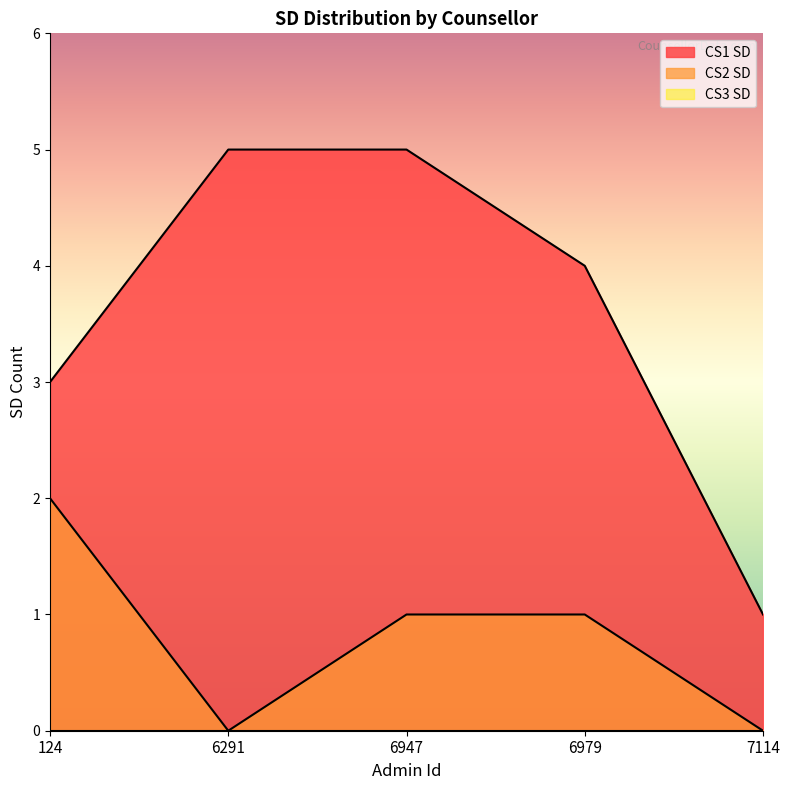

Reading left to right, list all the values displayed in this chart.

CS1 SD: 3	5	5	4	1
CS2 SD: 2	0	1	1	0